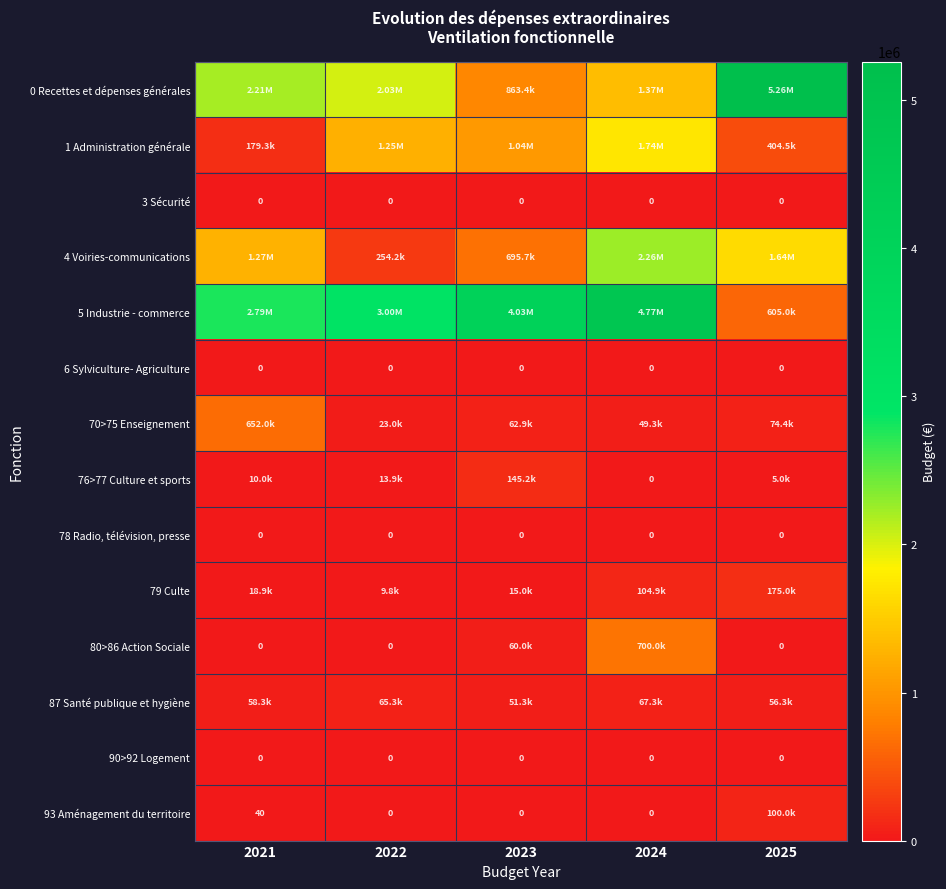

What is the maximum value for 70>75 Enseignement?

652046.7